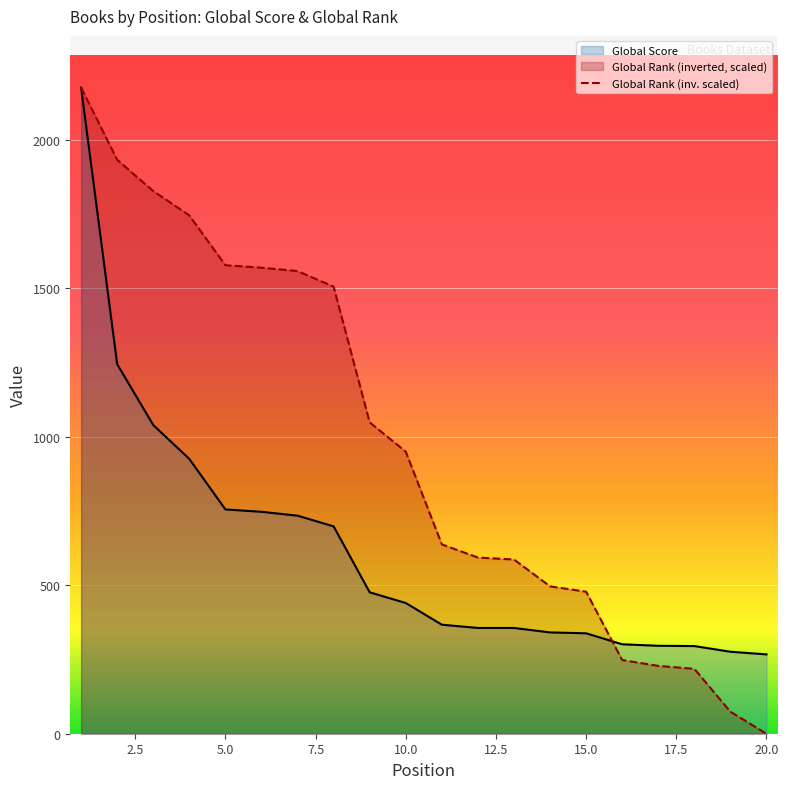

Which series has the largest total across all categories?

Global Rank (inv. scaled)